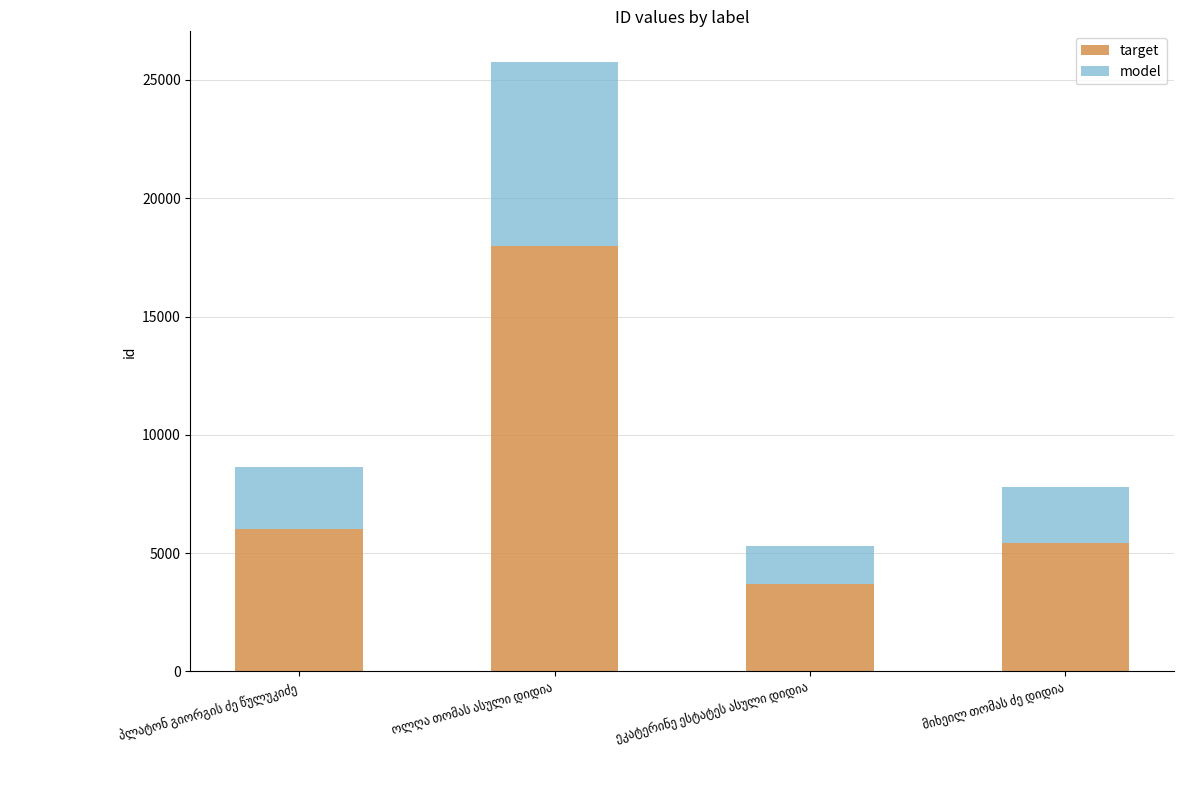

What is the lowest value of the target series?

3703.6